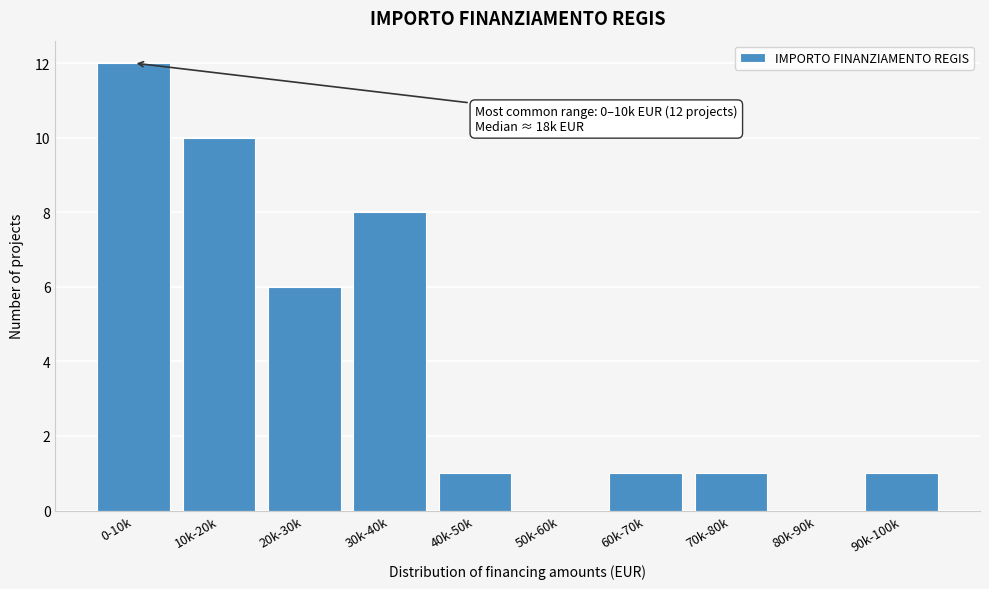

Reading left to right, what are all the values shown in this chart?

0-10k=12	10k-20k=10	20k-30k=6	30k-40k=8	40k-50k=1	50k-60k=0	60k-70k=1	70k-80k=1	80k-90k=0	90k-100k=1